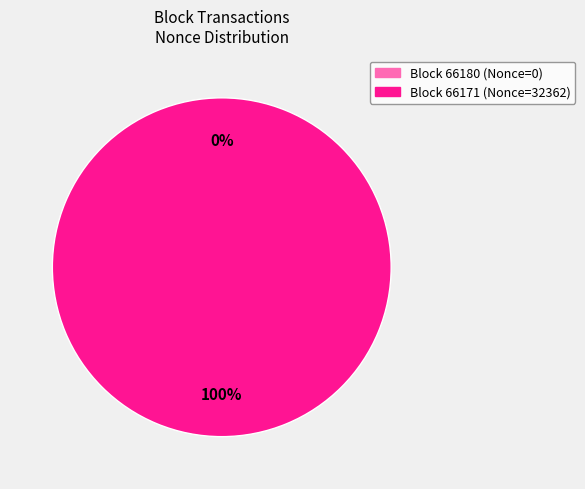

To the nearest percent, what is the difference between the largest and smallest slice percentages?

100%